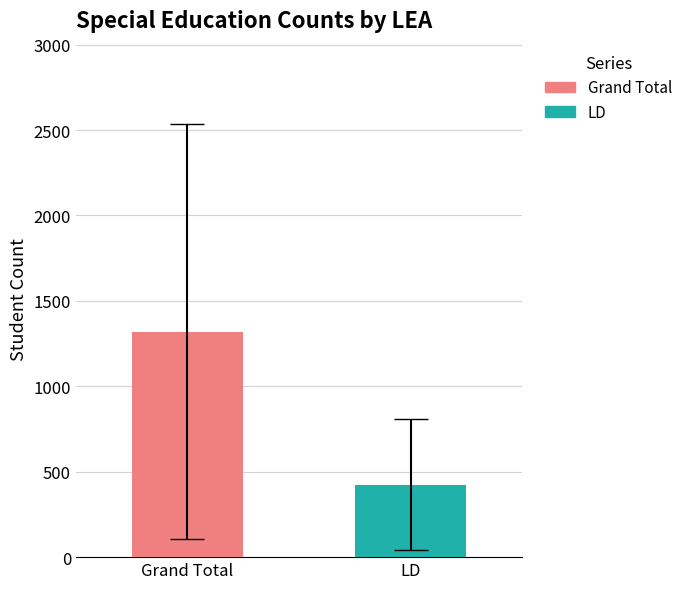

What is the maximum value shown in the chart?

1320.3